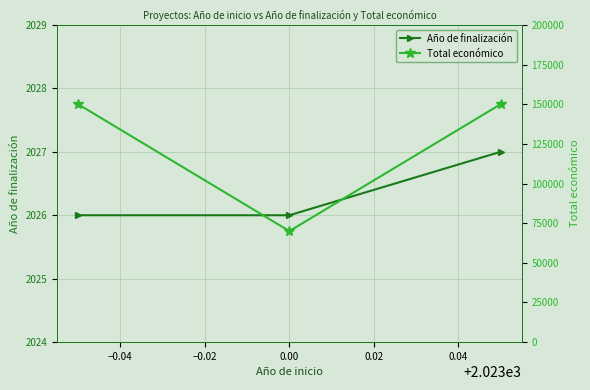

What is the total value across all series at −0.02?

152027